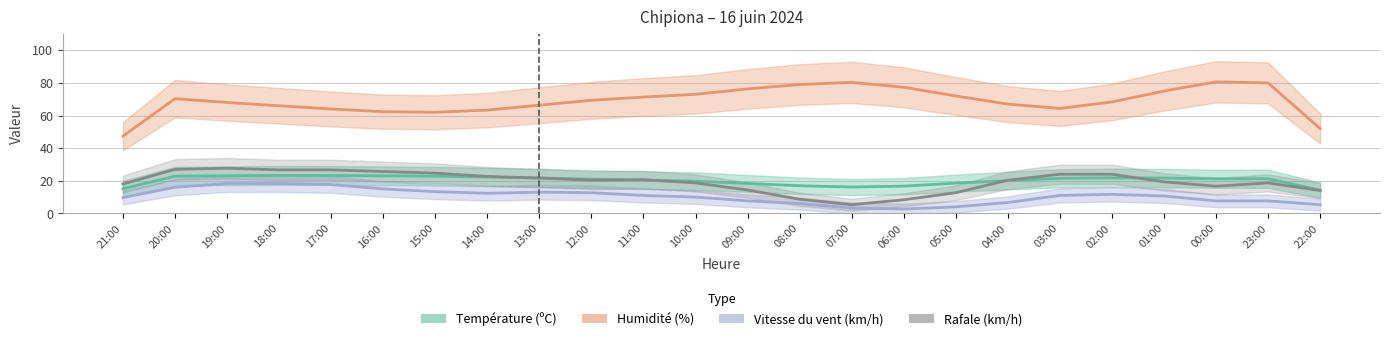

What is the label of the 8th point from the right?

05:00